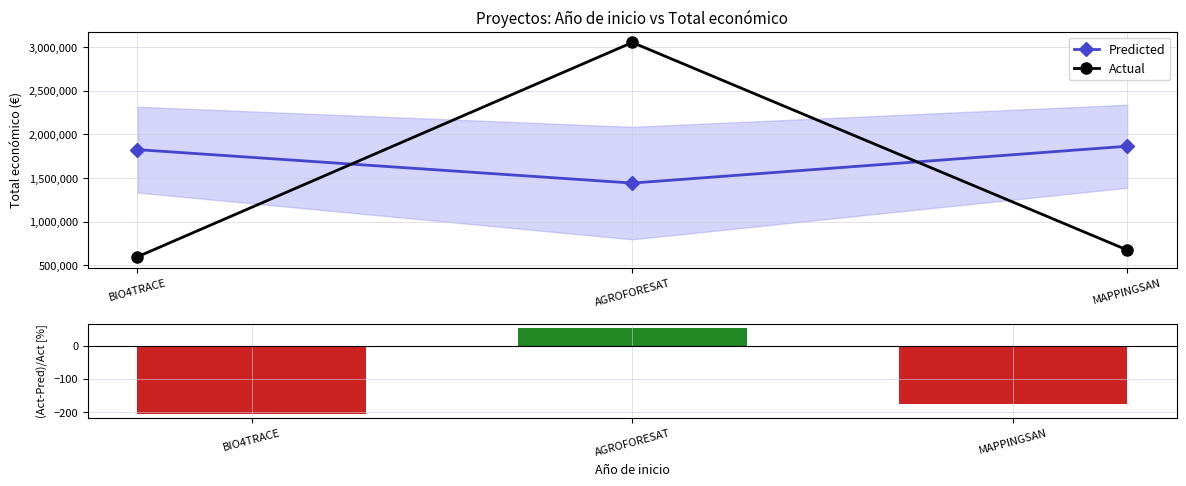

What is the approximate value of Actual at AGROFORESAT?

3051573.0